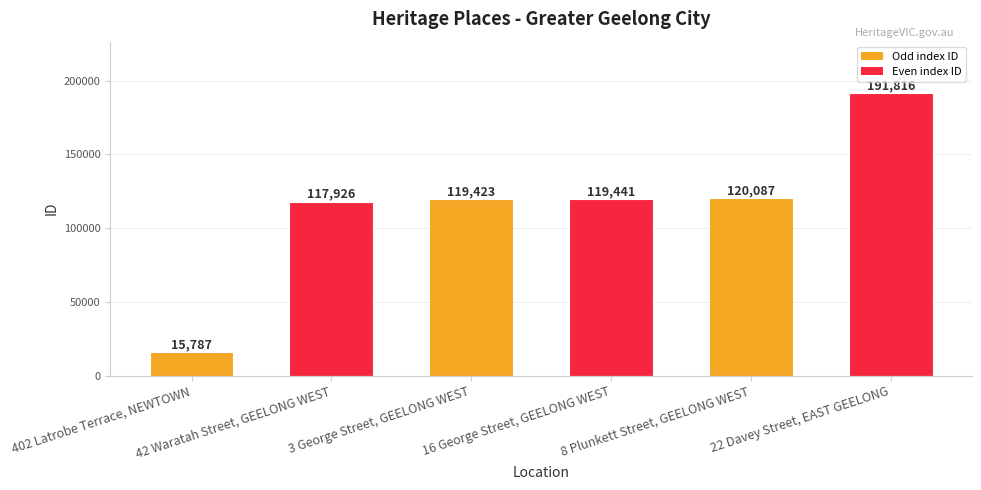

What is the change in value from 402 Latrobe Terrace, NEWTOWN to 8 Plunkett Street, GEELONG WEST?

+104300